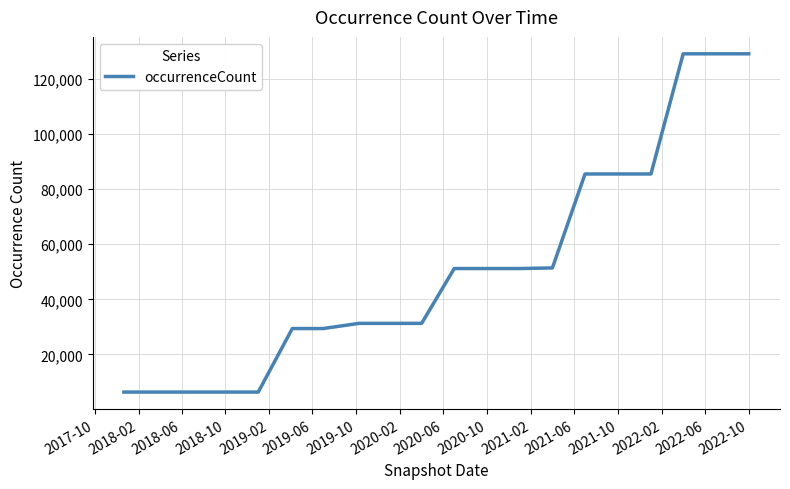

What is the difference between the maximum and minimum values?

122735